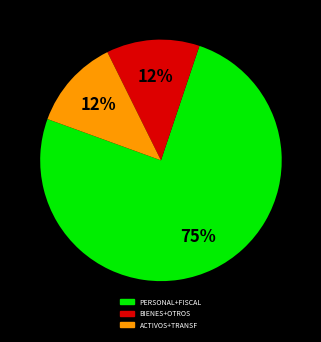

To the nearest percent, what is the average slice percentage?

33%